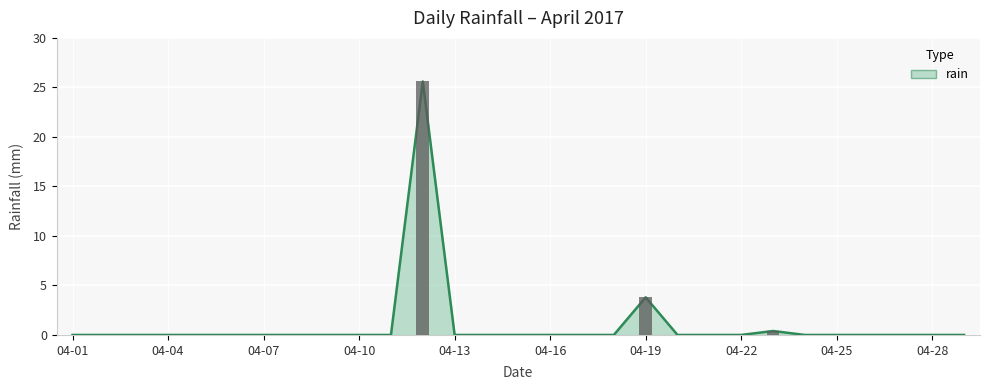

Between 2017-04-01 and 2017-04-03, which is larger?

2017-04-01